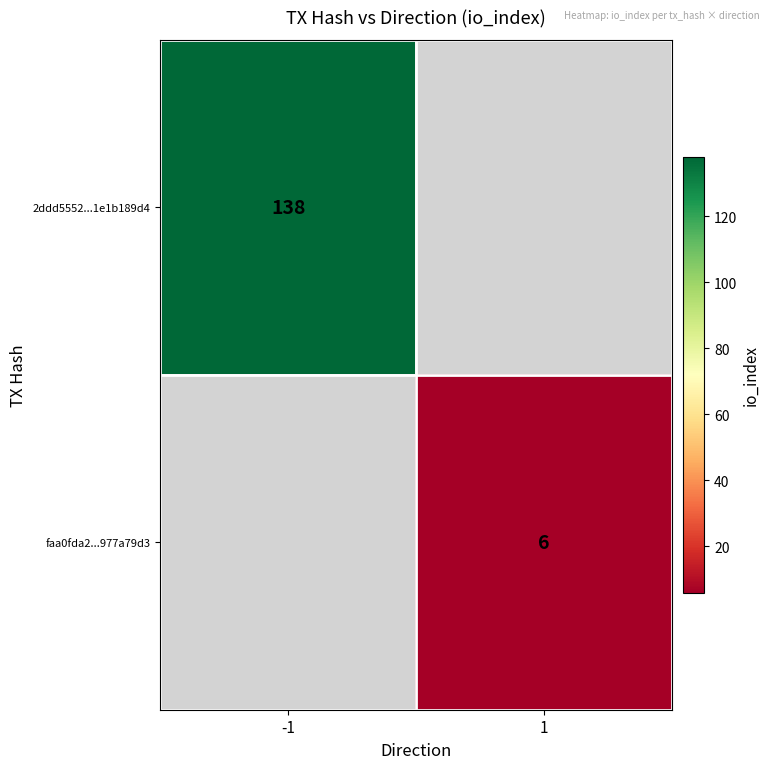

The value of 2ddd5552...1e1b189d4 at -1 is 138. True or false?

True